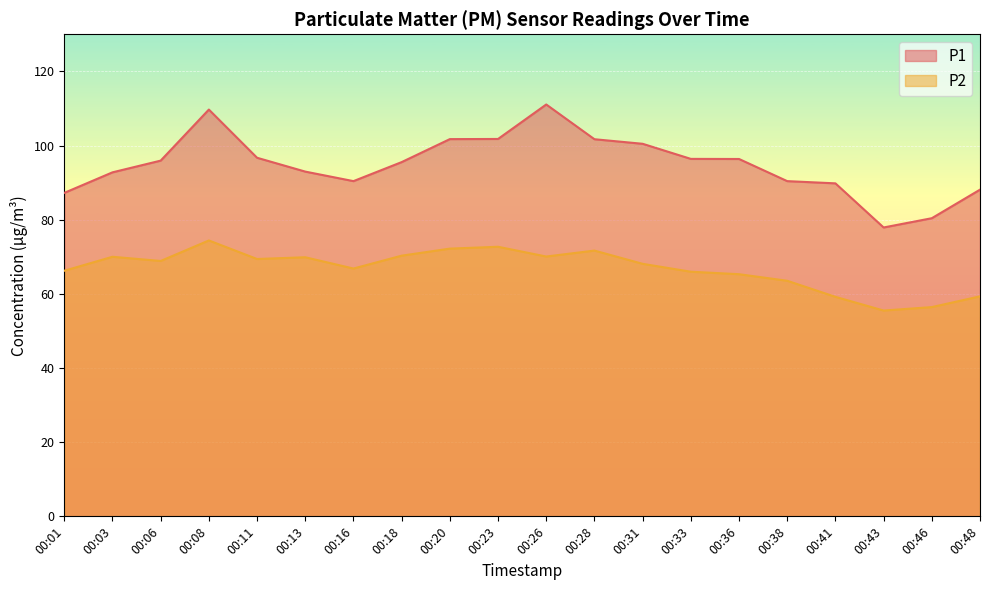

Does the chart display data point markers on the line(s)?

No